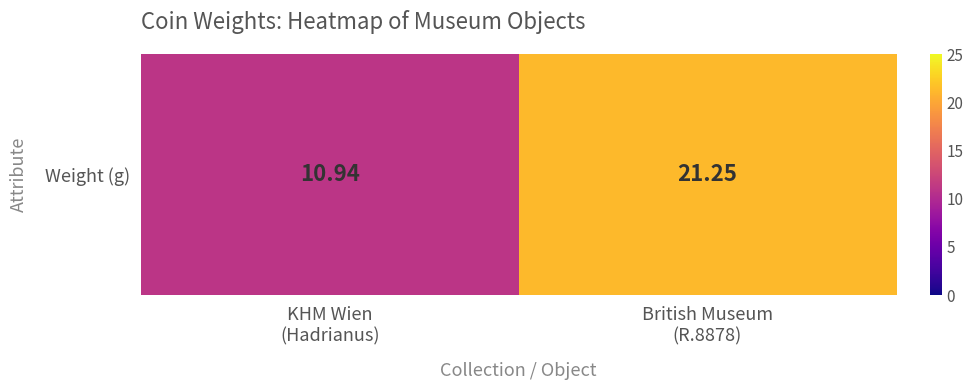

Reading left to right, extract all data points from this chart.

KHM Wien
(Hadrianus)=10.9	British Museum
(R.8878)=21.2